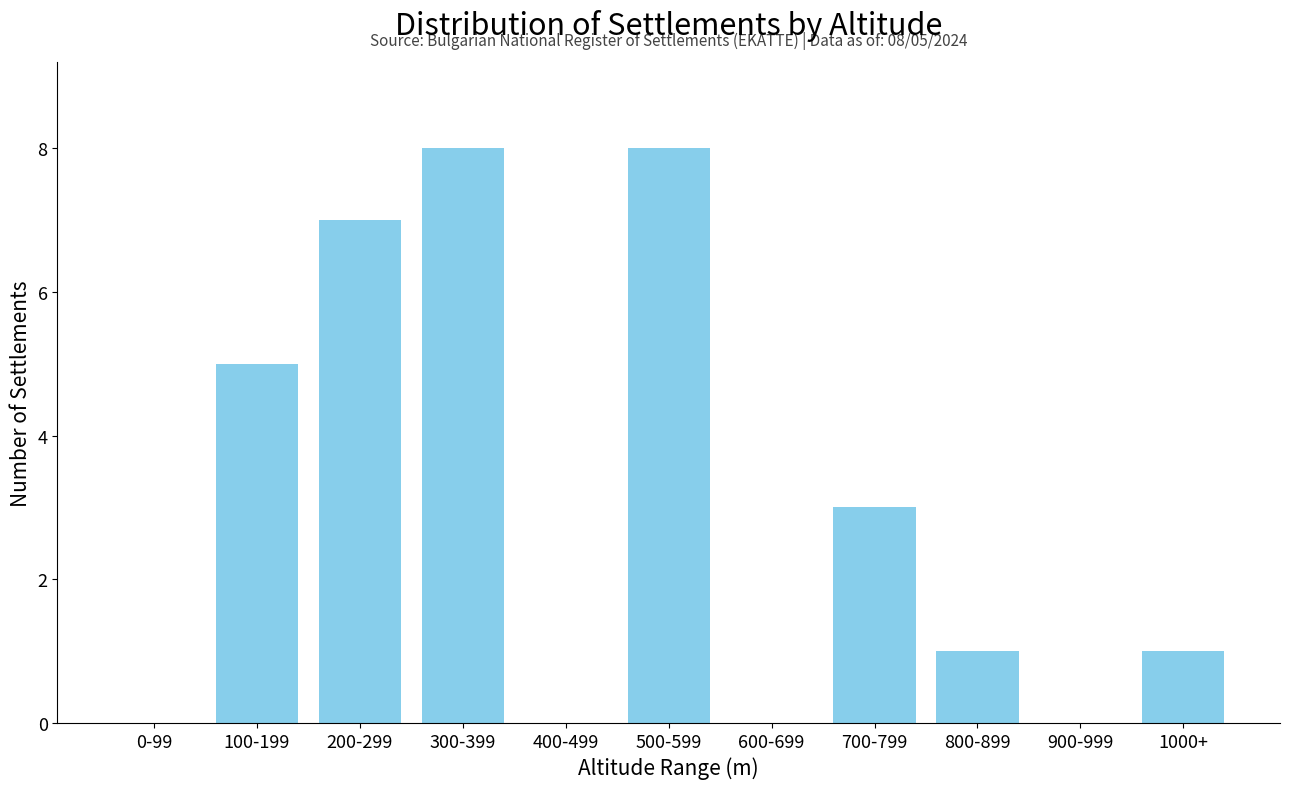

Reading left to right, extract all data points from this chart.

0-99=0	100-199=5	200-299=7	300-399=8	400-499=0	500-599=8	600-699=0	700-799=3	800-899=1	900-999=0	1000+=1